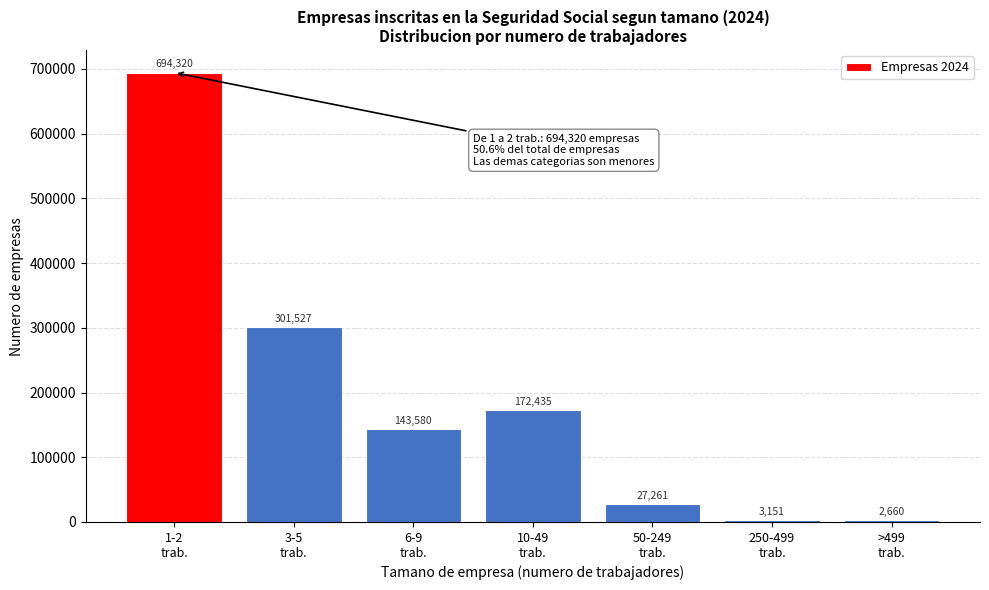

Reading right to left, extract all data points from this chart.

2660	3151	27261	172435	143580	301527	694320